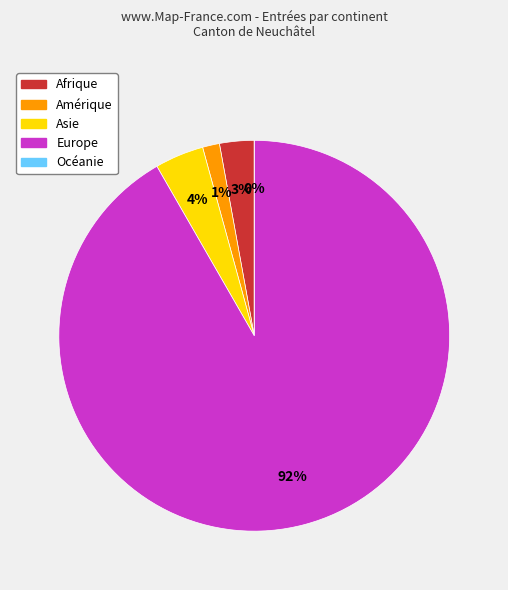

Between Europe and Océanie, which is larger?

Europe